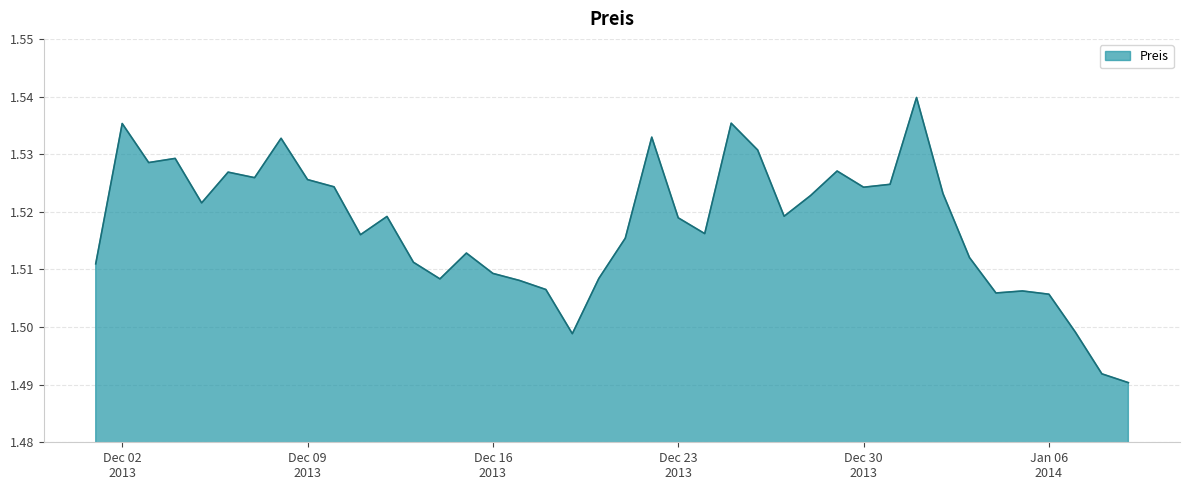

How many values are between 1 and 2?

40